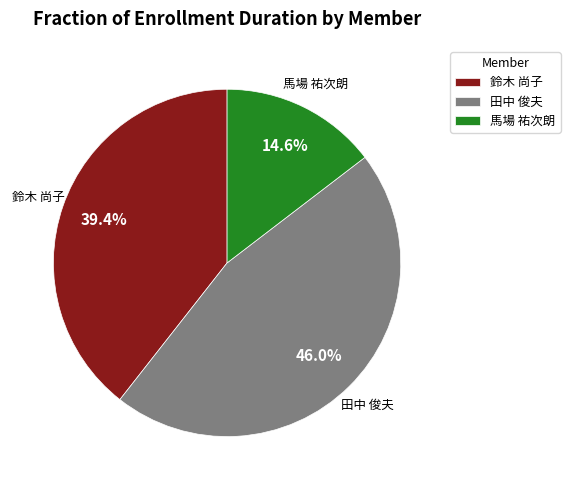

Which slice is the largest?

田中 俊夫